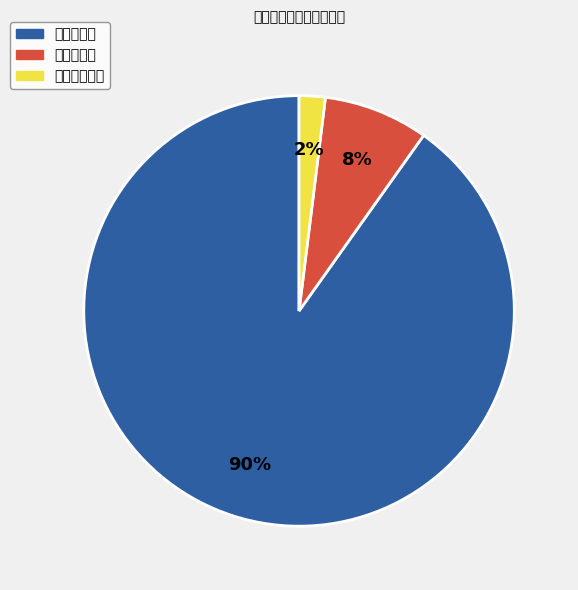

The 太阳能发电量 slice represents 2% of the pie. True or false?

True